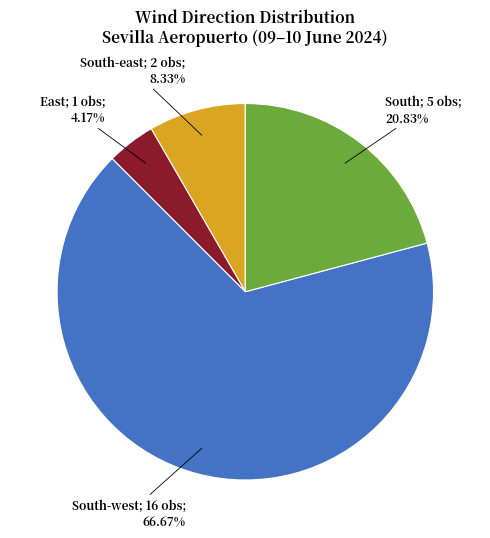

Is there a majority slice in this chart?

Yes